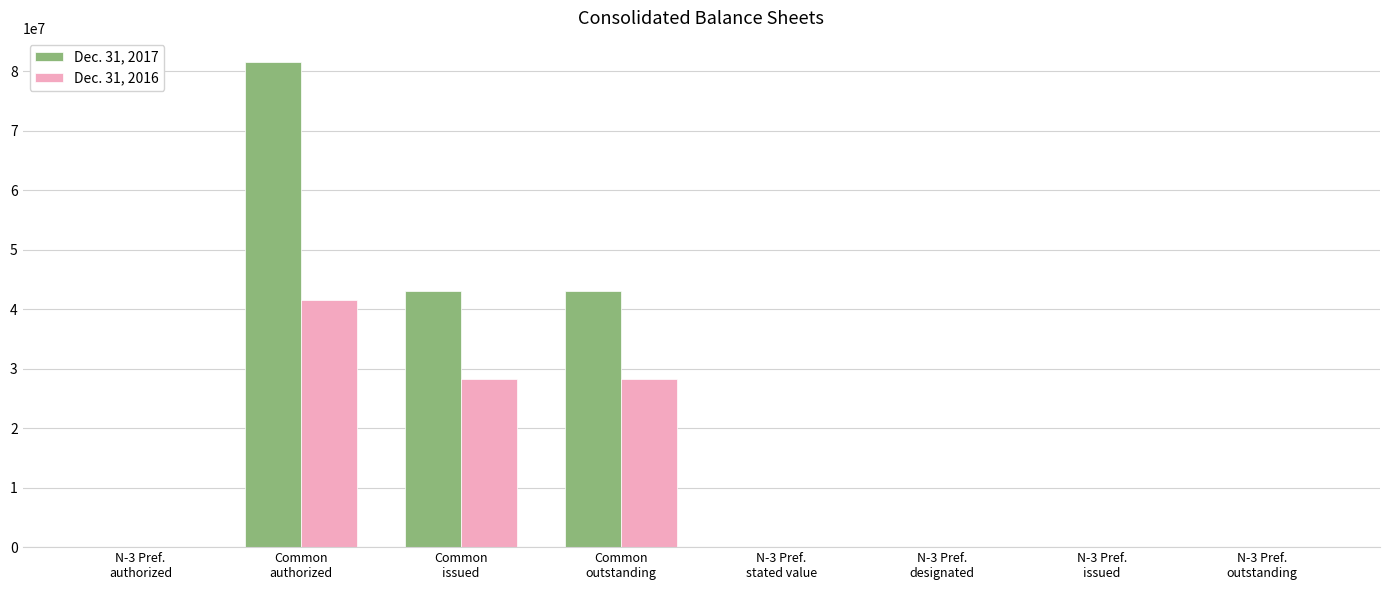

Which series has the largest total across all categories?

Dec. 31, 2017